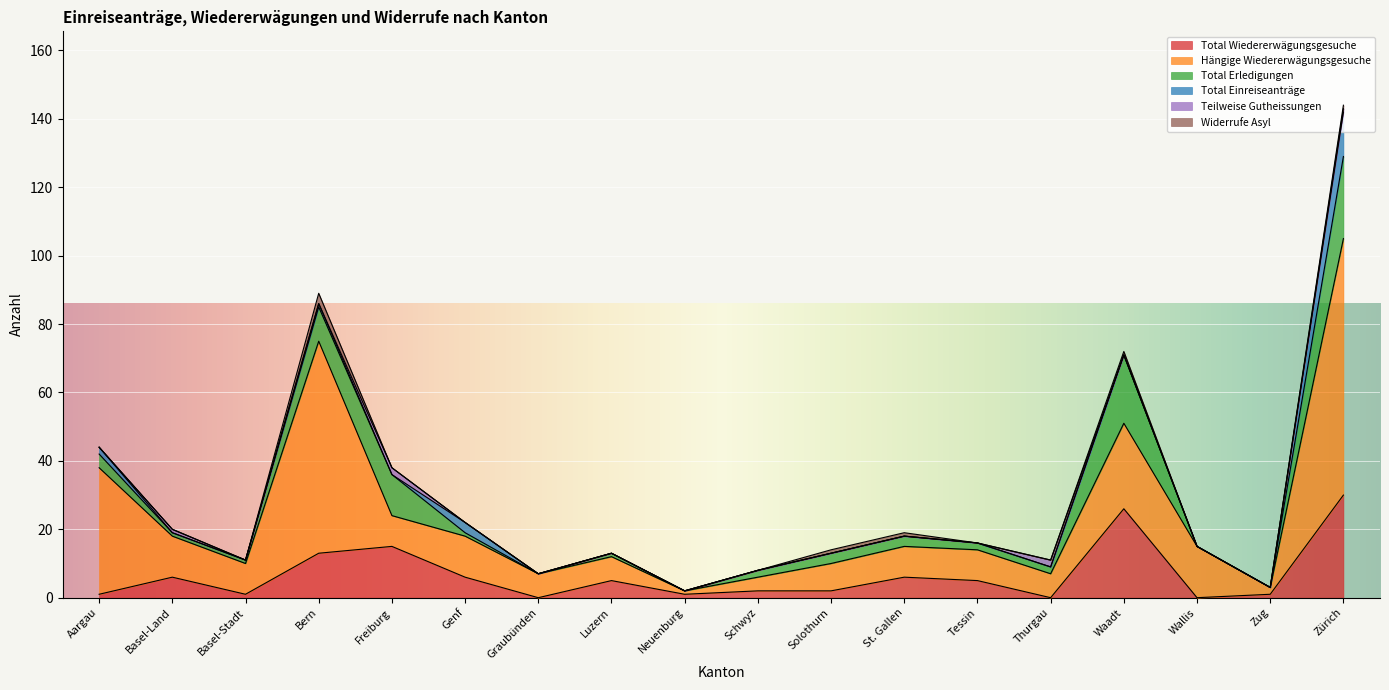

How many lines are shown in the chart?

6